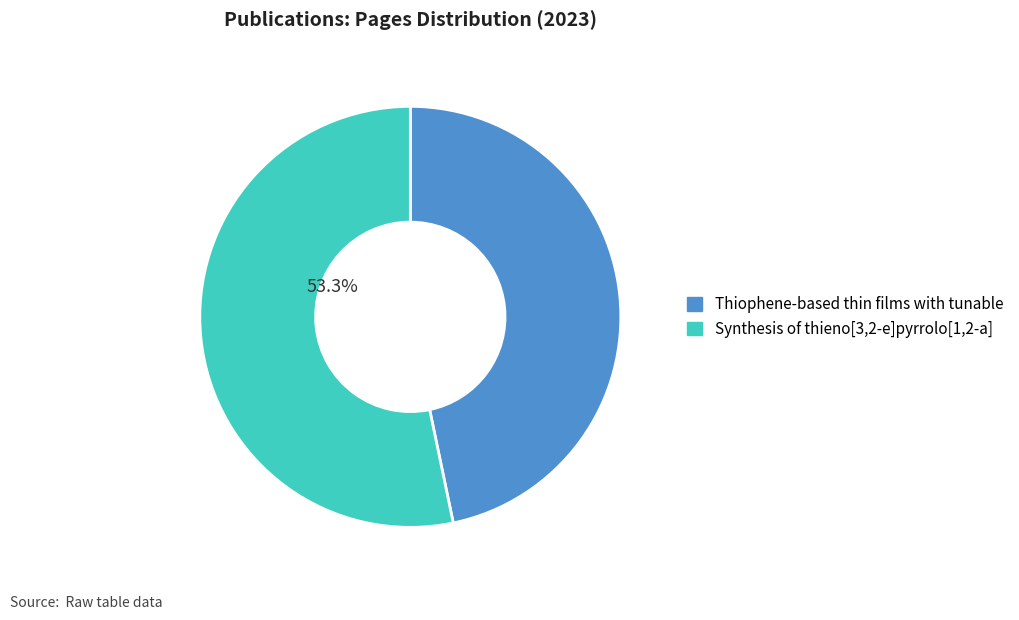

To the nearest percent, what percentage of the pie is Synthesis of thieno[3,2-e]pyrrolo[1,2-a]?

53%